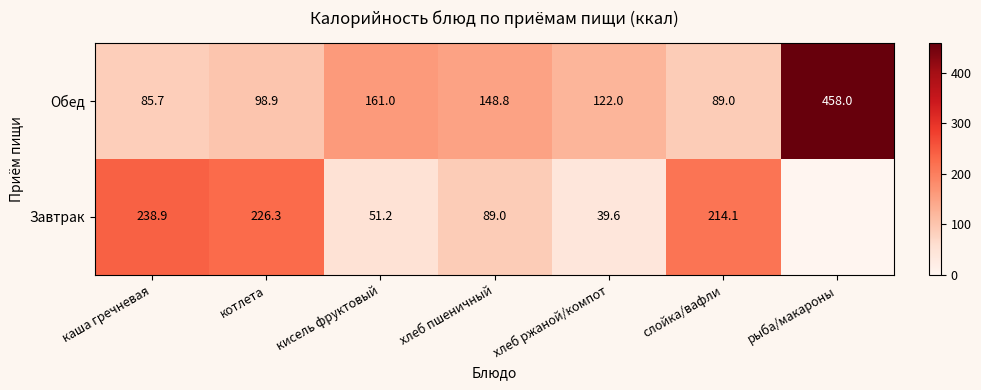

Is the value of Обед at кисель фруктовый greater than the value of Завтрак at слойка/вафли?

No